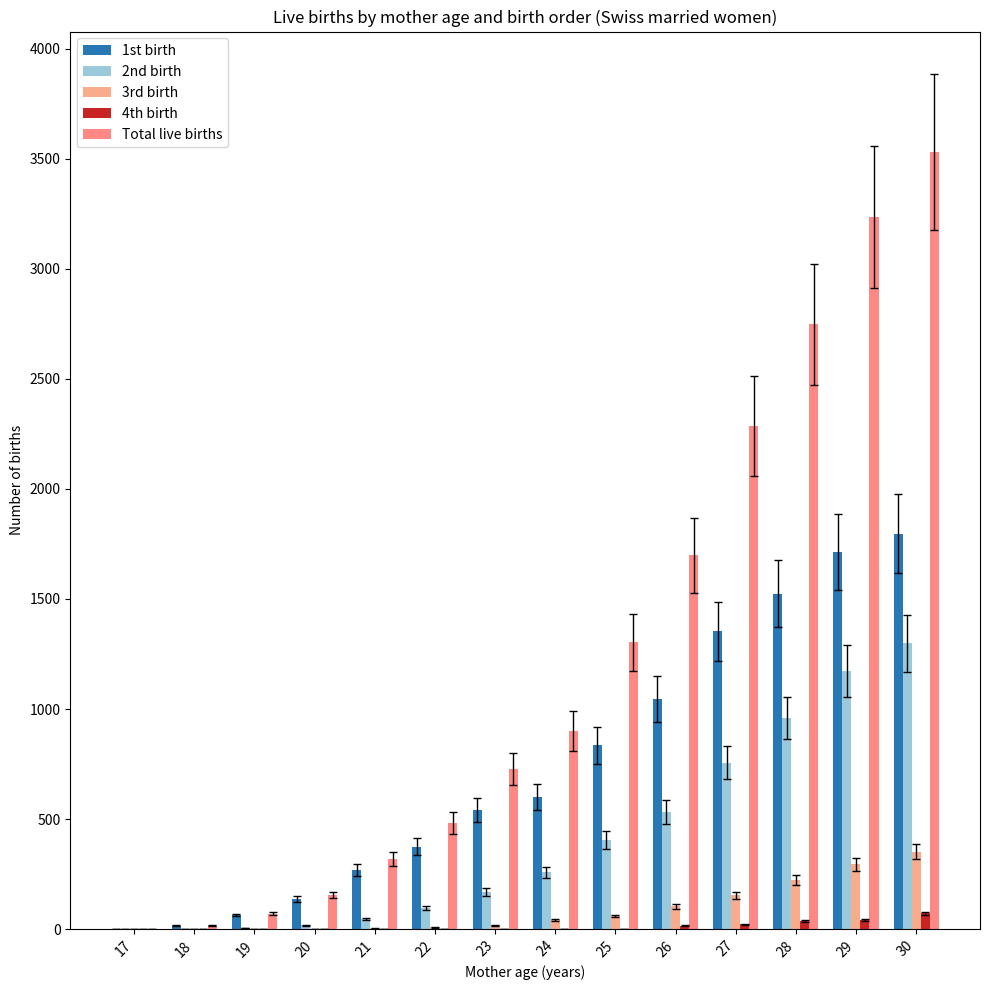

At which label is 1st birth closest to 899?

25